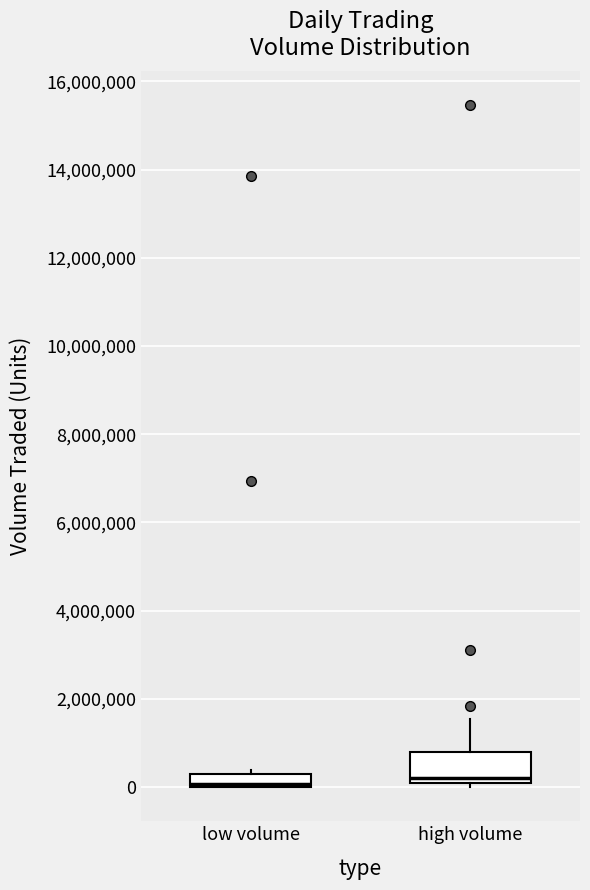

Reading left to right, read every box against the y-axis: the position of its median line, the range the box covers, and the ends of its whiskers. The values are not printed on the chart, so give them approximately, as read against the axis.

low volume: median 0 (just above the box's lower edge), box 0 to 400000, whiskers 0 to 400000 (just above the box's upper edge)
high volume: median 200000, box 0 to 800000, whiskers 0 (just below the box's lower edge) to 1600000